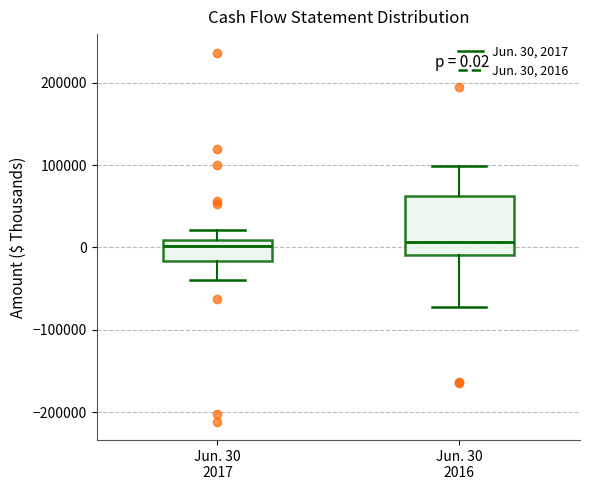

Comparing the boxes themselves (not the whiskers), which one is the tallest?

Jun. 30 2016